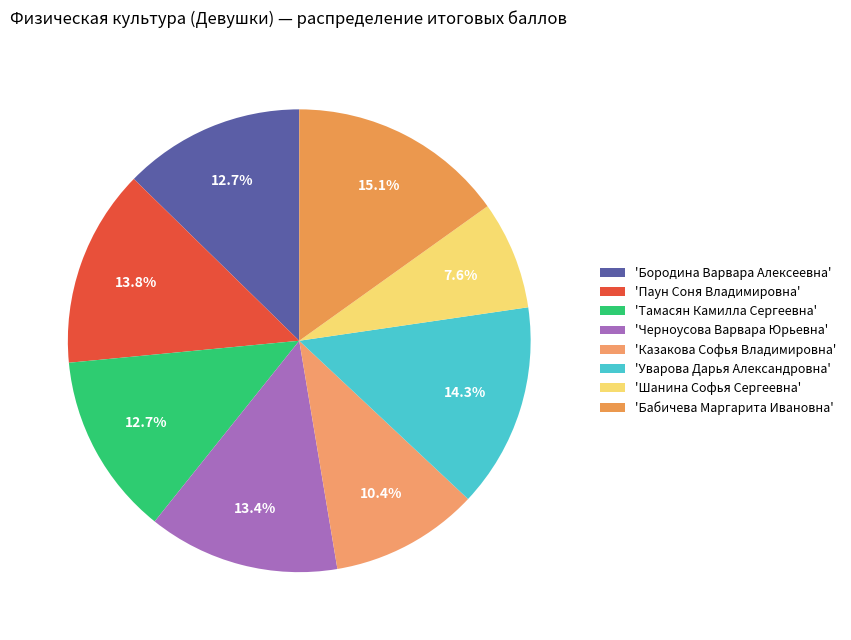

How many segments does this pie chart have?

8